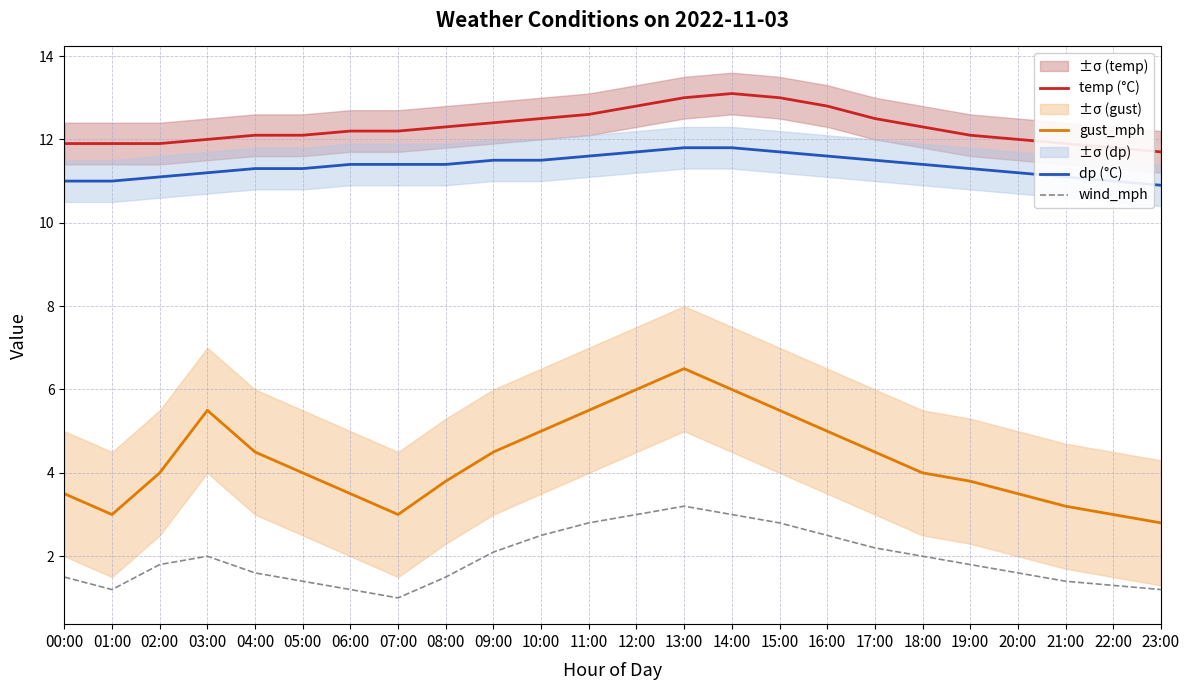

At 04:00, list the series in order from largest to smallest.

temp (°C), dp (°C), gust_mph, wind_mph